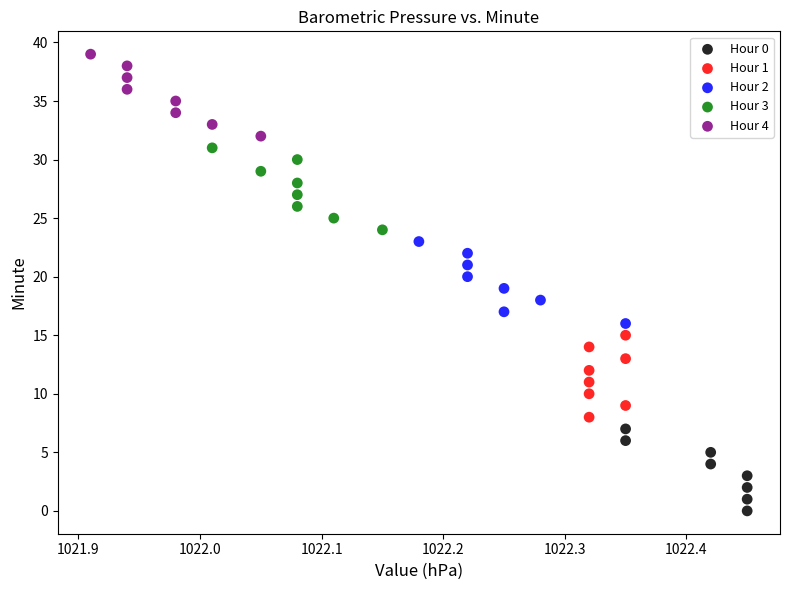

Which series contains the highest Y value?

Hour 4